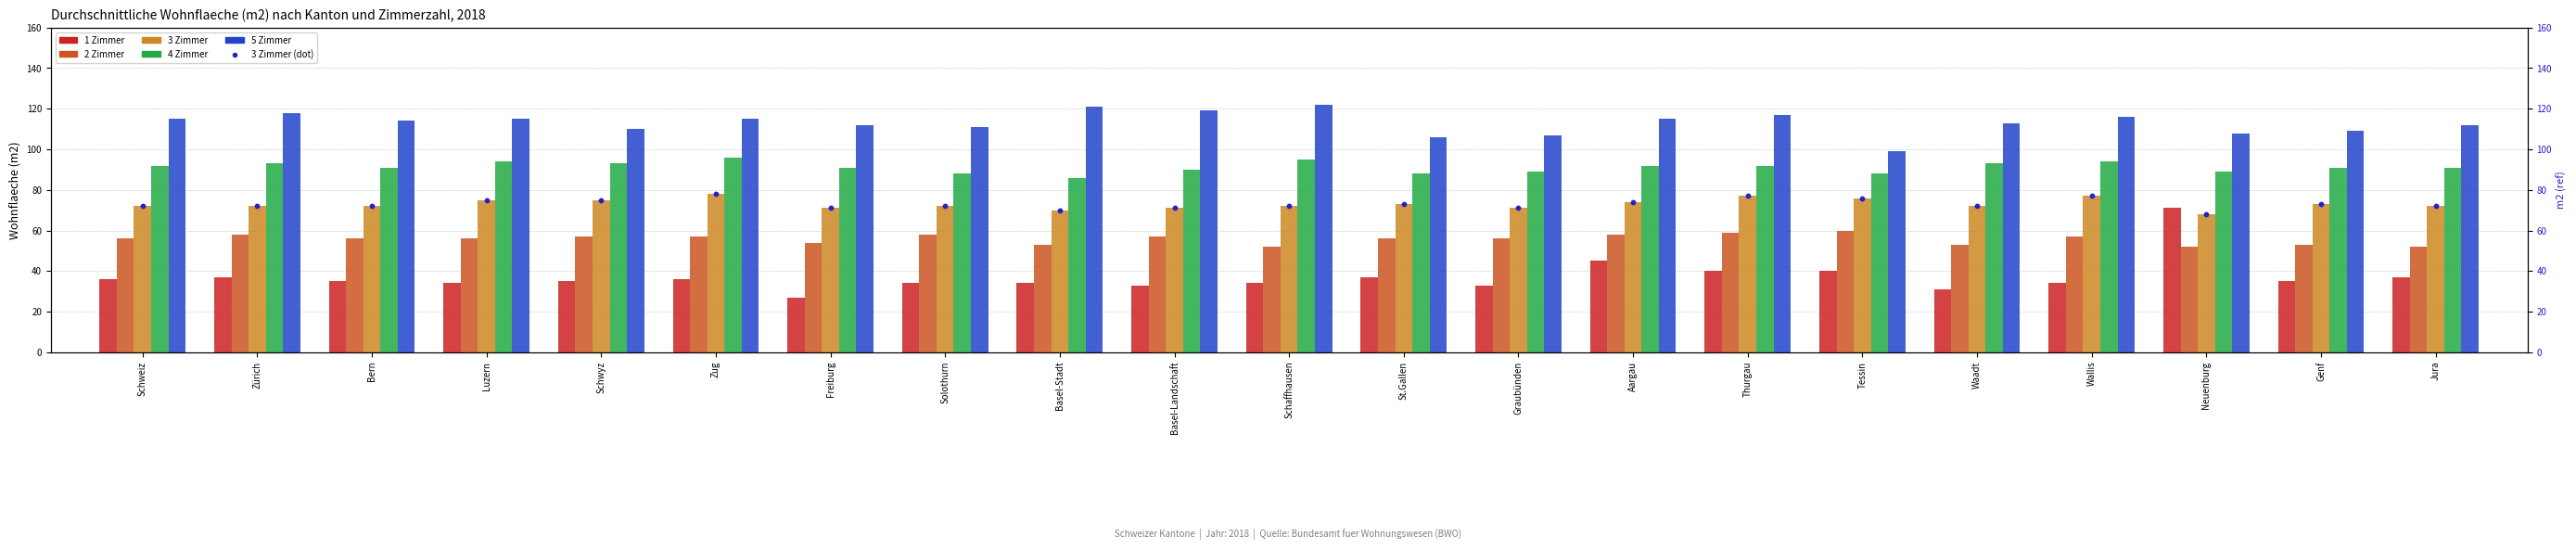

What is the total value across all series at Zürich?

450